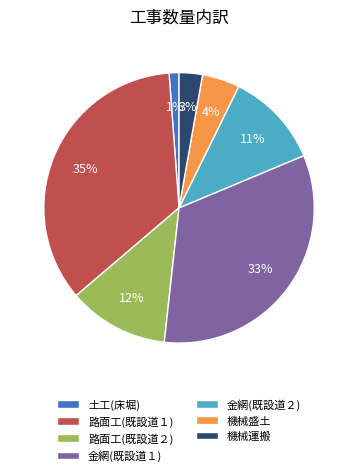

How many segments does this pie chart have?

7